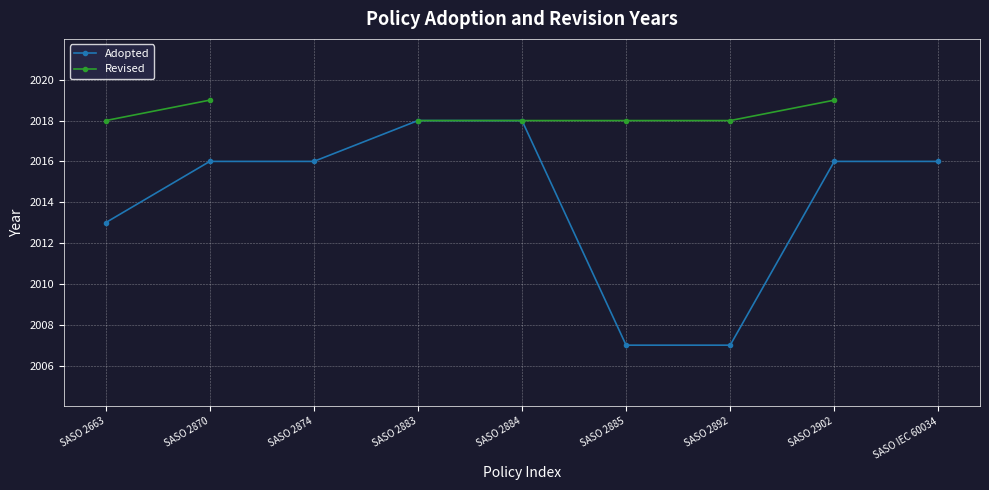

Which series has the largest range (max minus min)?

Adopted